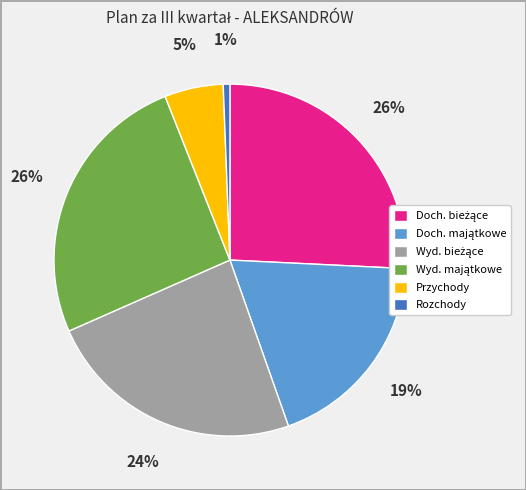

To the nearest percent, what is the difference between the largest and smallest slice percentages?

25%